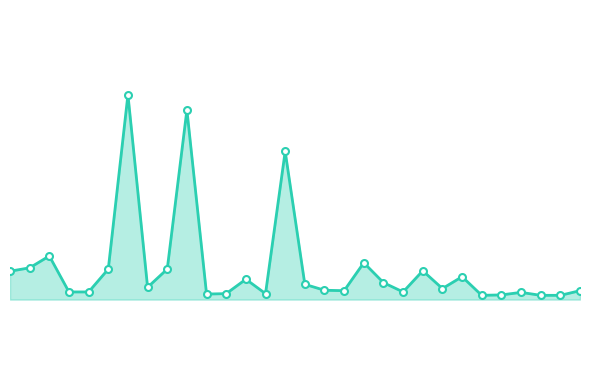

Where is the data nearest to the value 20140?

14